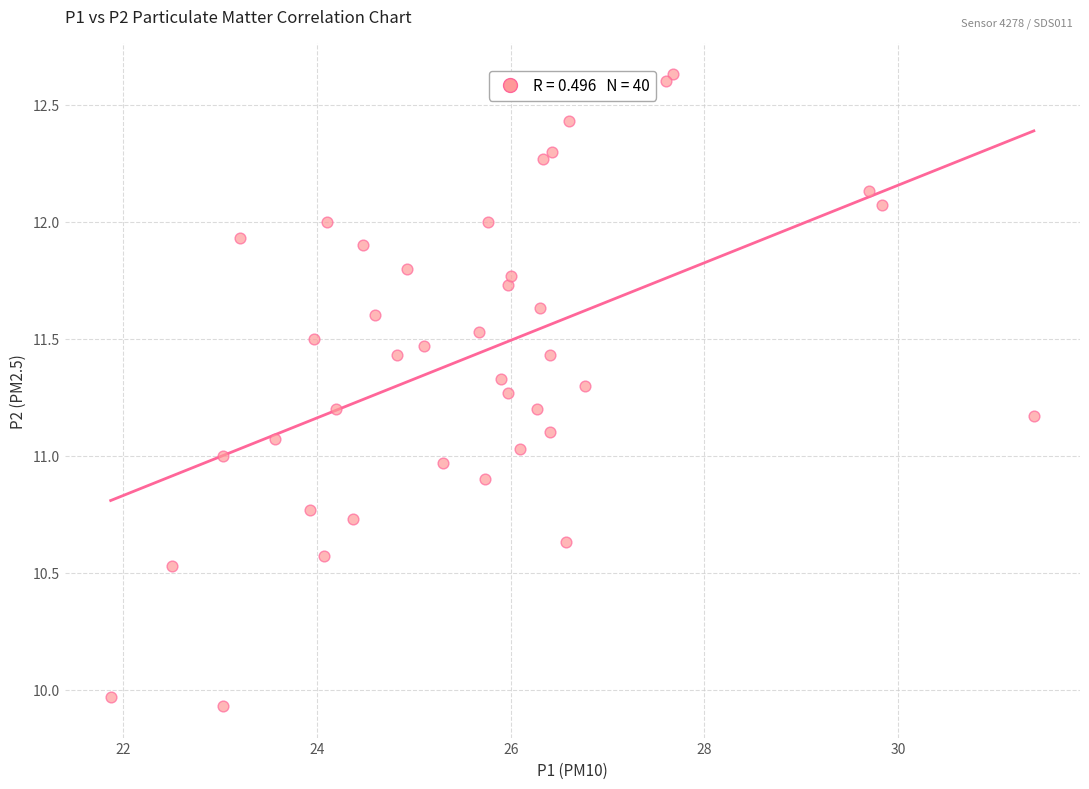

What is the range of X values (max minus min)?

9.5